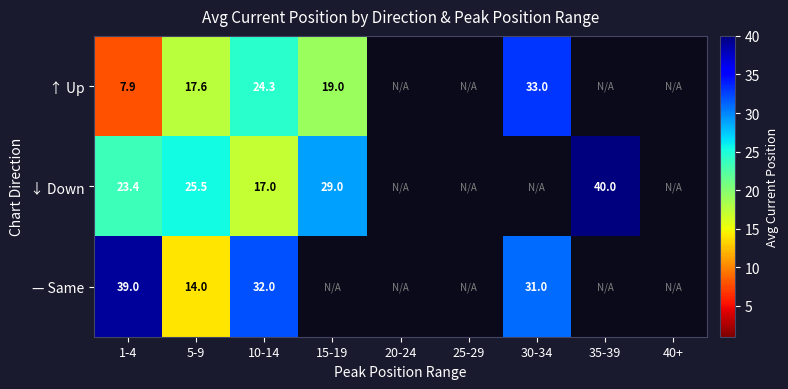

At how many categories does at least one series exceed 35?

2